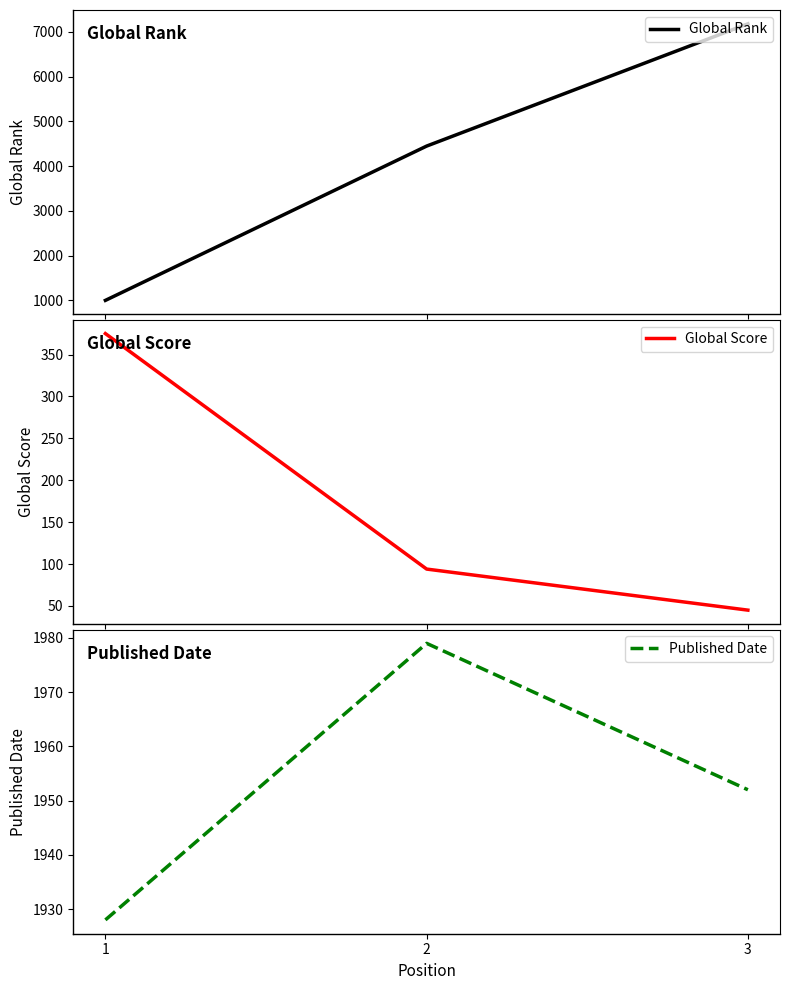

Is the value of Global Score at 1 greater than the value of Published Date at 2?

No